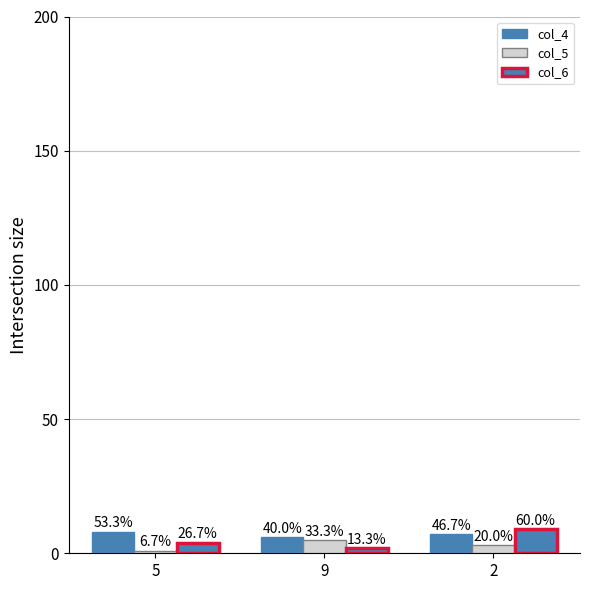

Is the value of col_4 at 2 greater than the value of col_6 at 9?

Yes